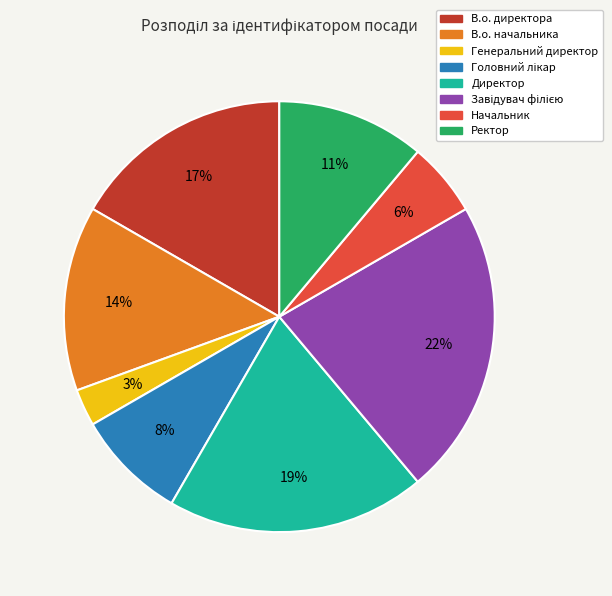

The В.о. начальника slice represents 14% of the pie. True or false?

True